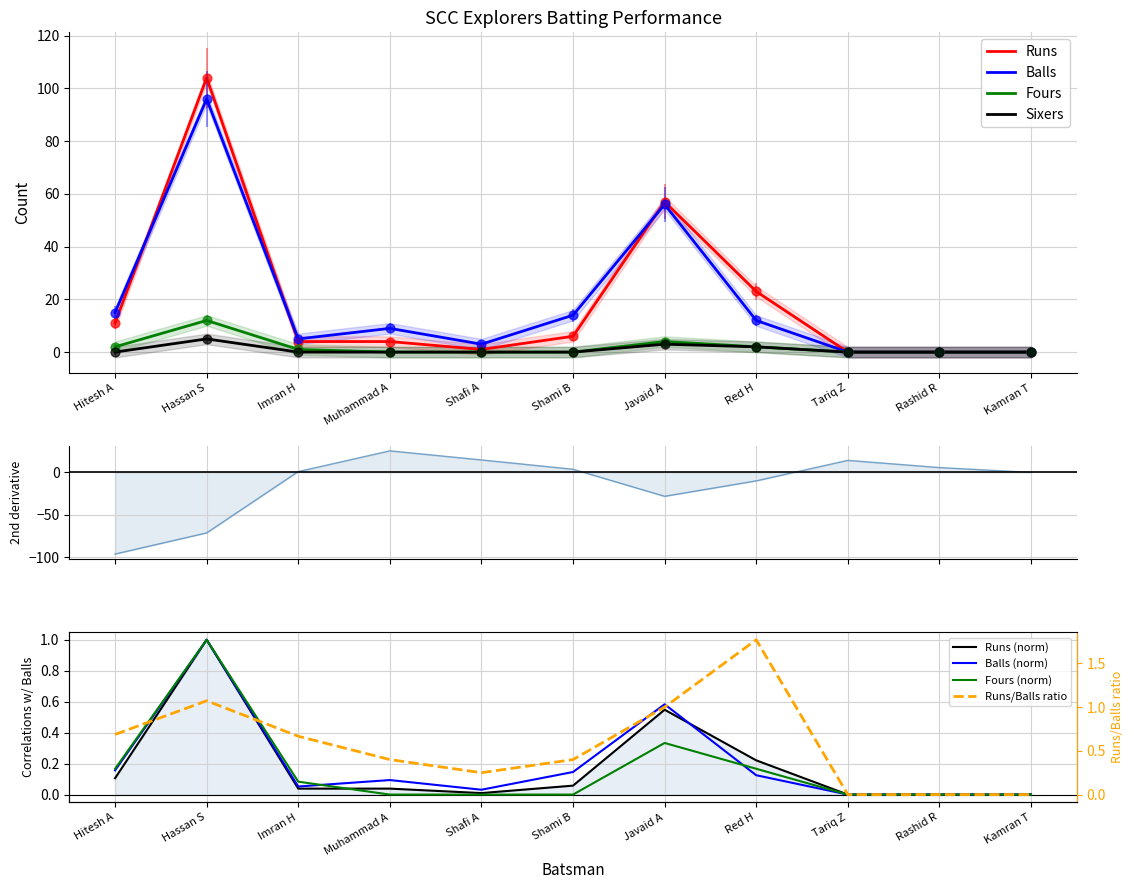

Which series has the largest Y range (max minus min)?

Runs